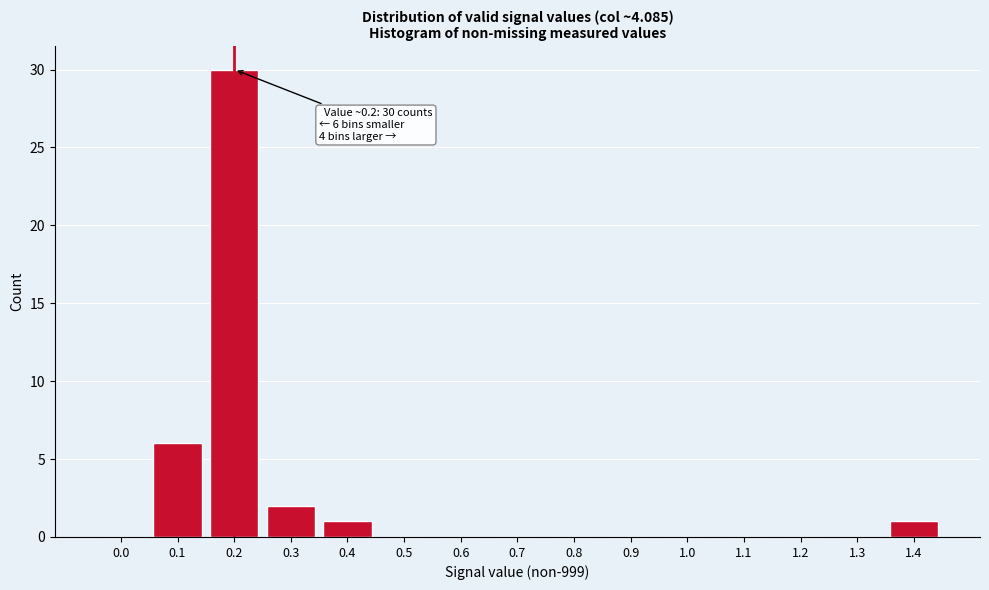

Reading left to right, extract all data points from this chart.

0.0=0	0.1=6	0.2=30	0.3=2	0.4=1	0.5=0	0.6=0	0.7=0	0.8=0	0.9=0	1.0=0	1.1=0	1.2=0	1.3=0	1.4=1